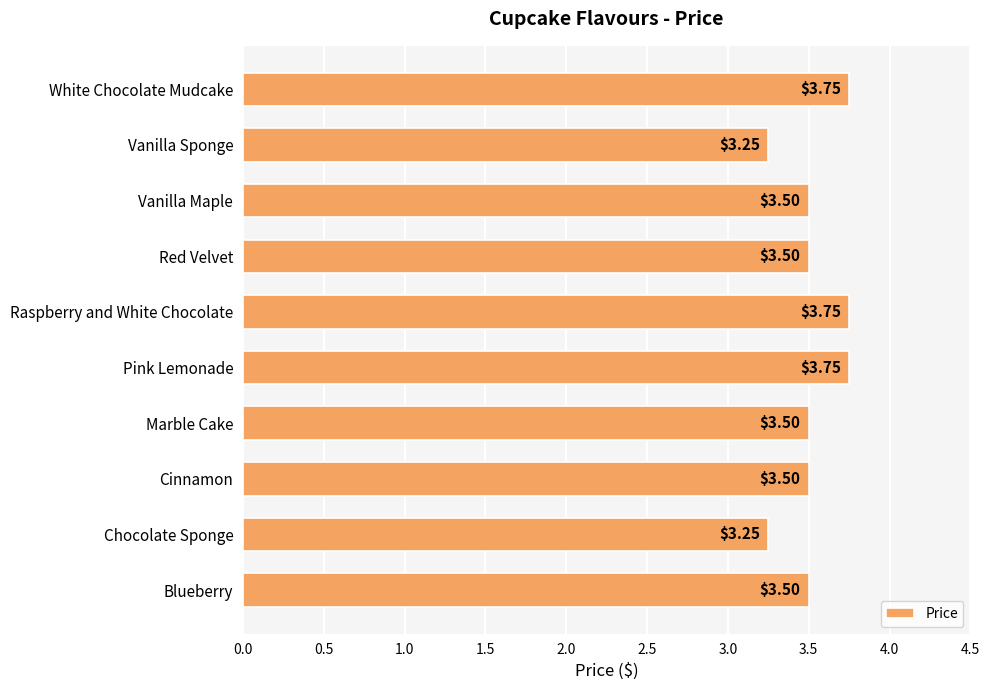

Approximately how many times larger is the value at Vanilla Sponge compared to Cinnamon?

0.9